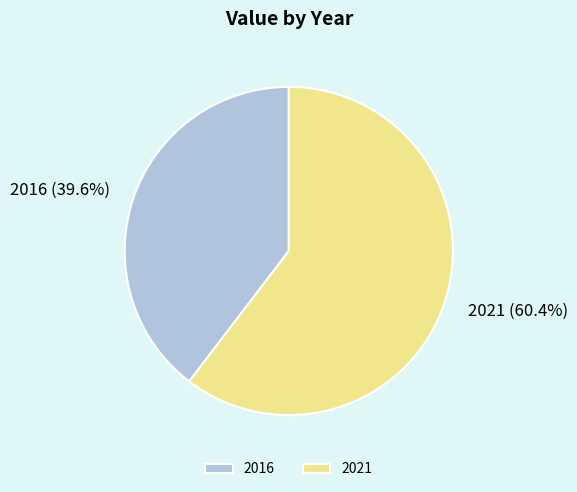

Combined, what portion of the pie is 2016 and 2021?

100.0%